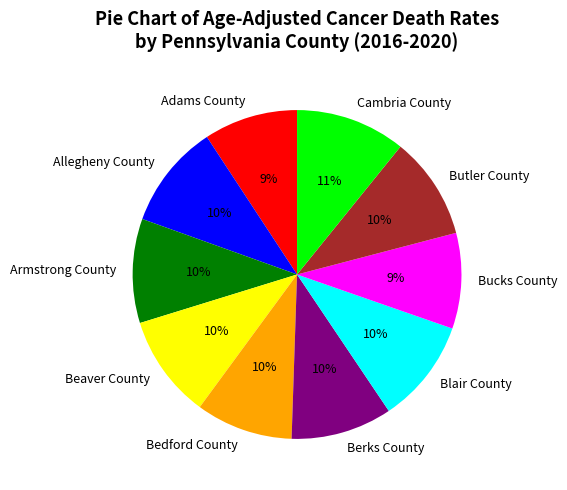

To the nearest percent, what is the difference between the Cambria County and Allegheny County slice percentages?

1%